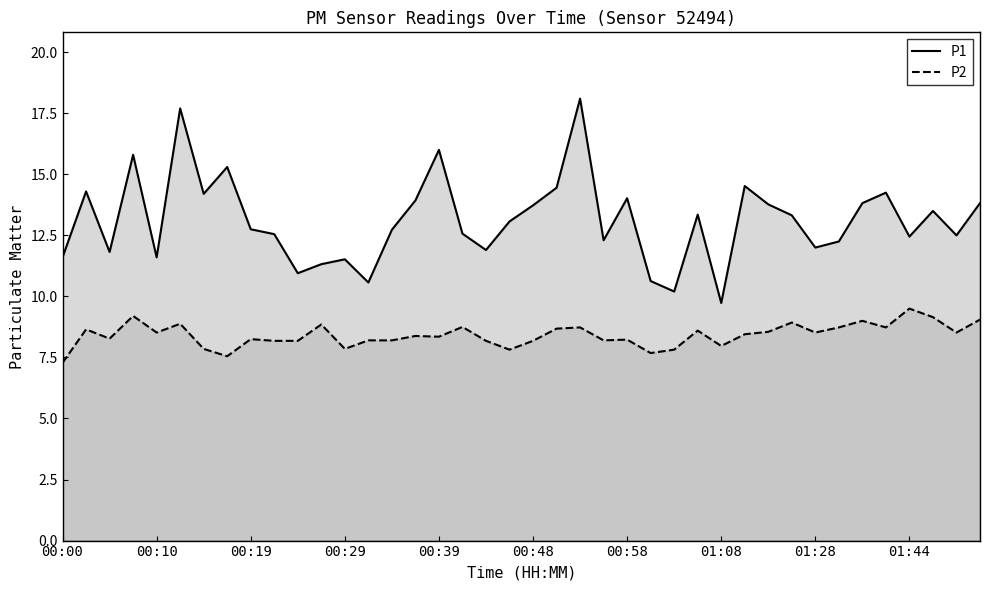

Which series has the largest total across all categories?

P1